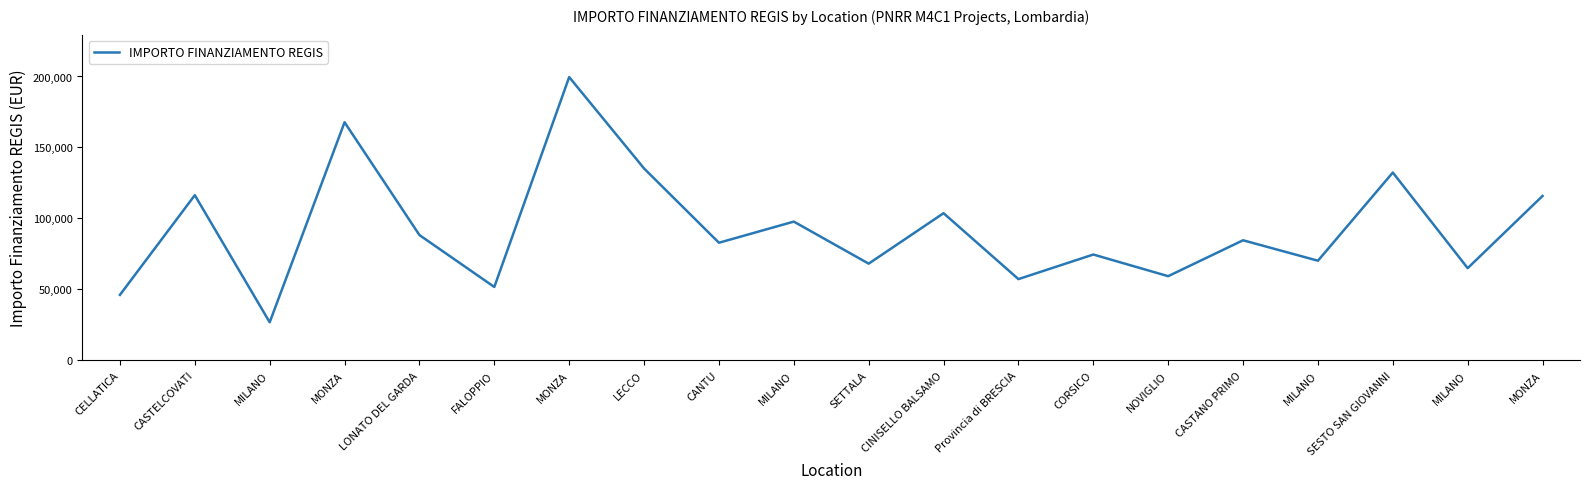

Is it true that the value at CASTANO PRIMO is 84538.8?

True